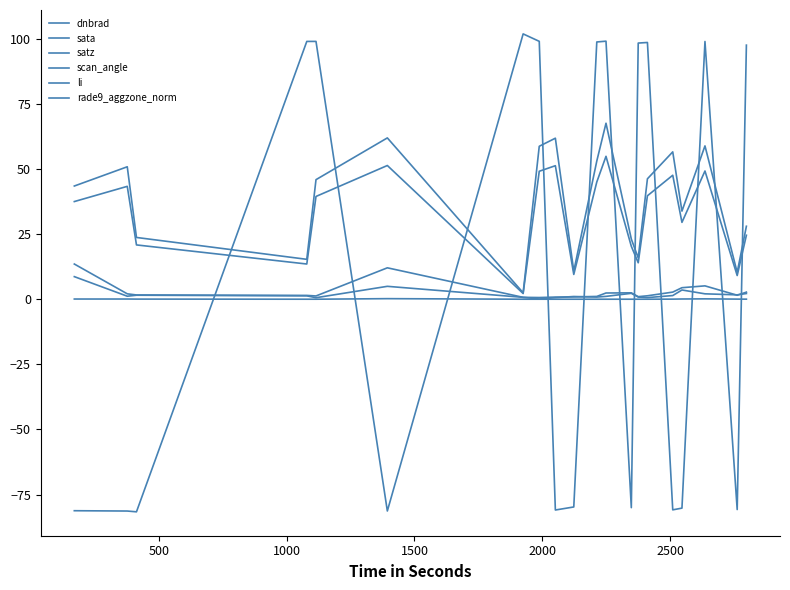

Is this an area chart (filled region under the line)?

No